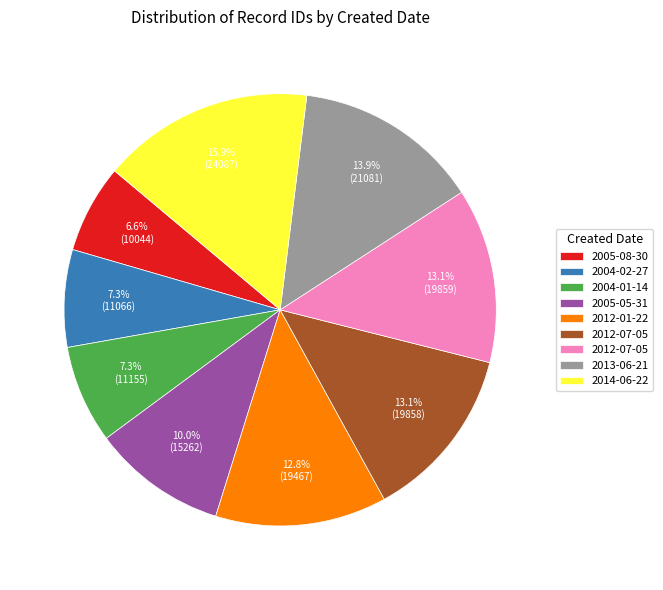

Does any single category account for the majority?

No